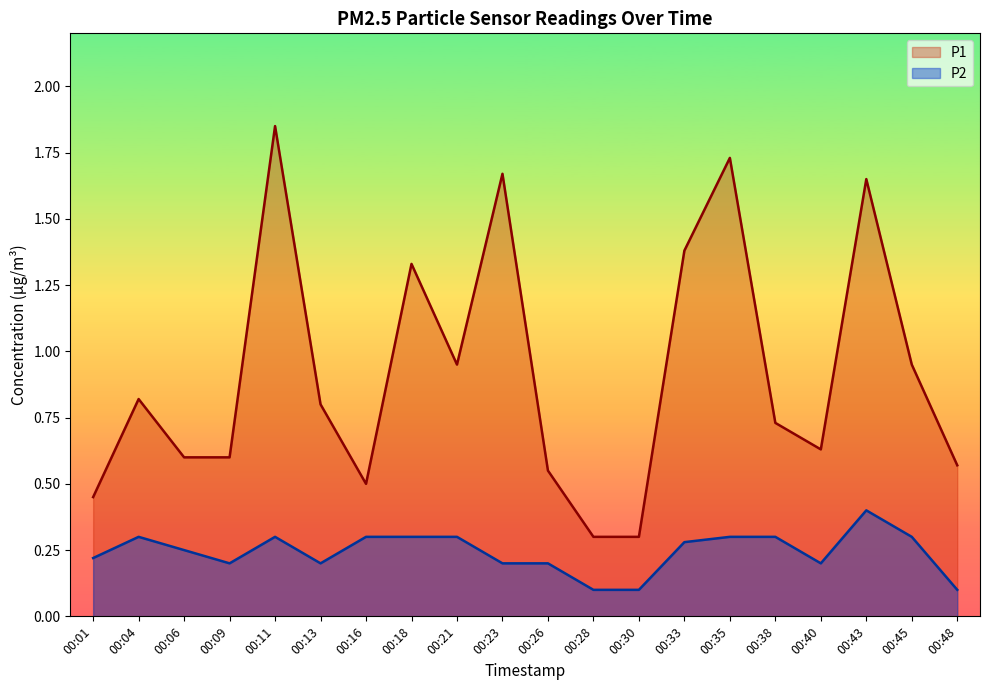

In P1, how many points are lower than both neighbors (excluding endpoints)?

3